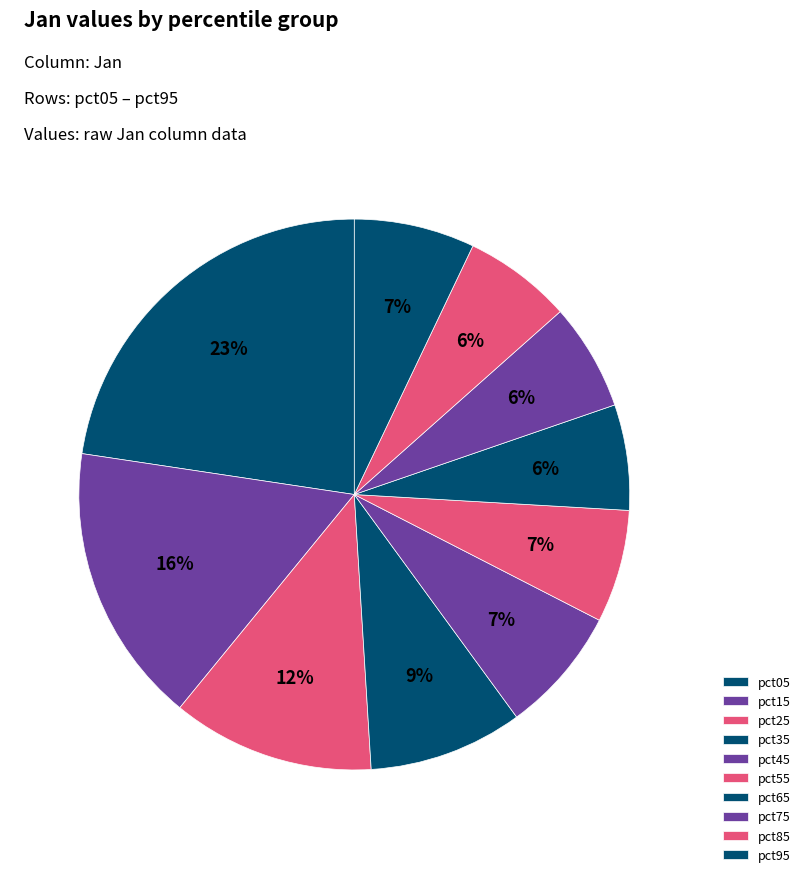

To the nearest percent, what is the combined percentage of pct25 and pct65?

18%